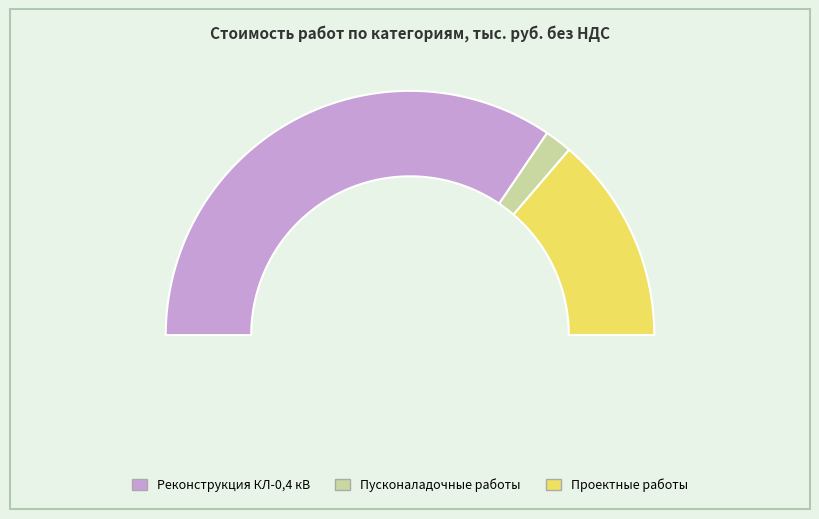

To the nearest percent, what is the difference between the largest and smallest slice percentages?

65%